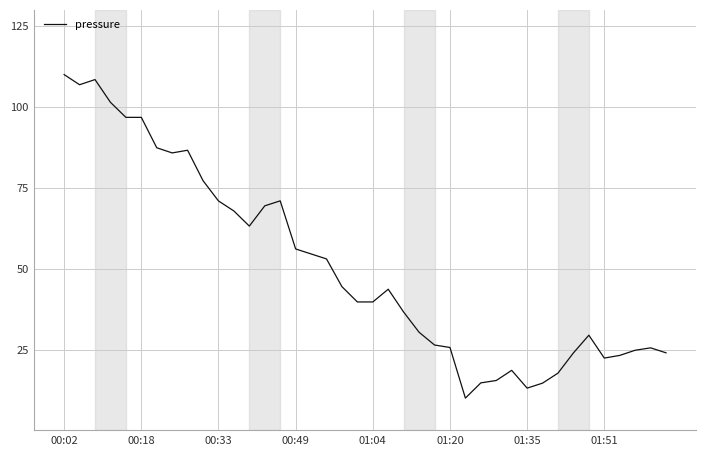

What is the maximum value shown in the chart?

110.0